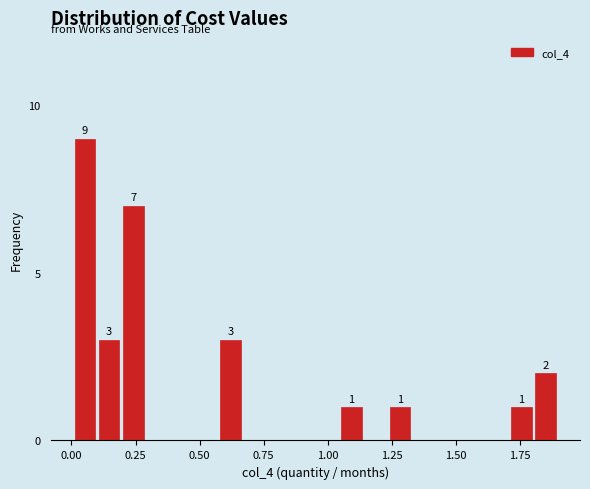

Read against the x-axis, roughly where is the centre of the tallest bar?

0.05